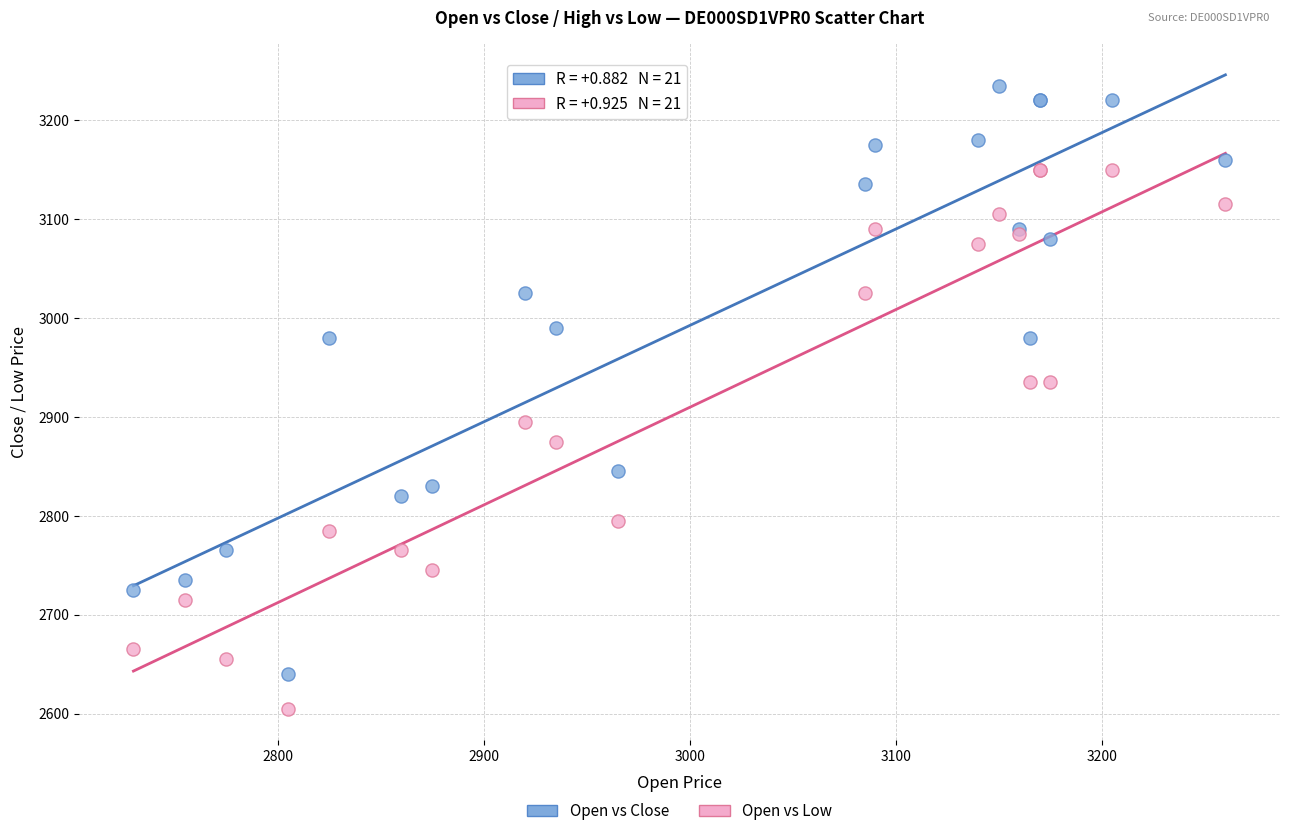

Which series reaches the minimum Y coordinate?

Open vs Low